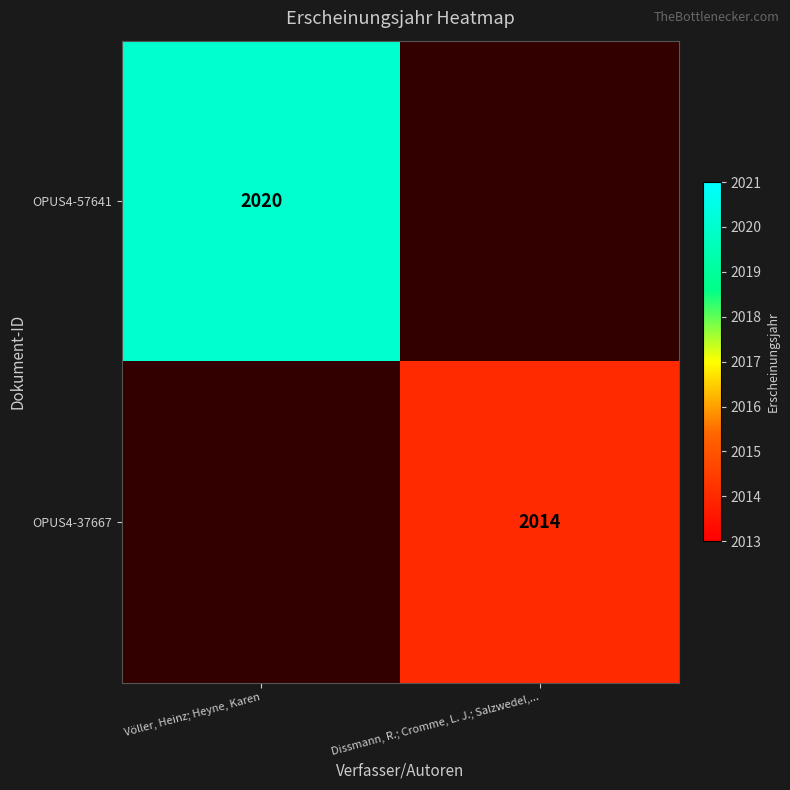

The value of OPUS4-37667 at Dissmann, R.; Cromme, L. J.; Salzwedel,... is 2769.3. True or false?

False